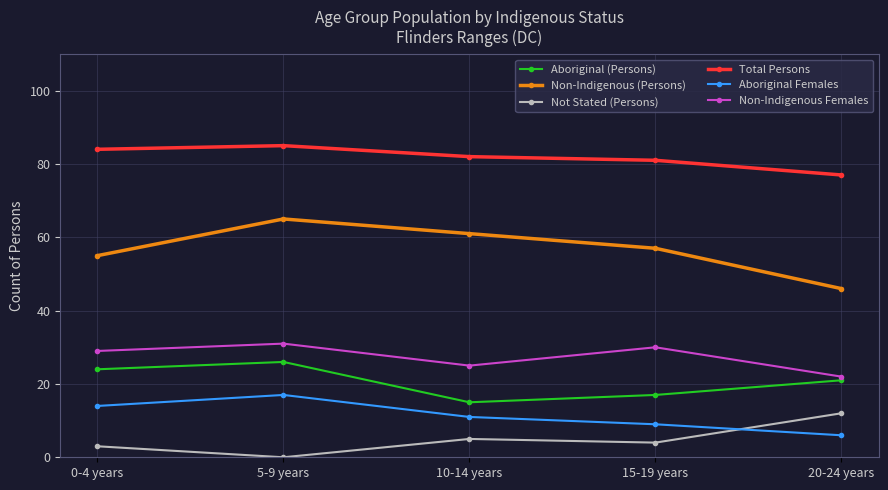

How many data points does each series have?

5